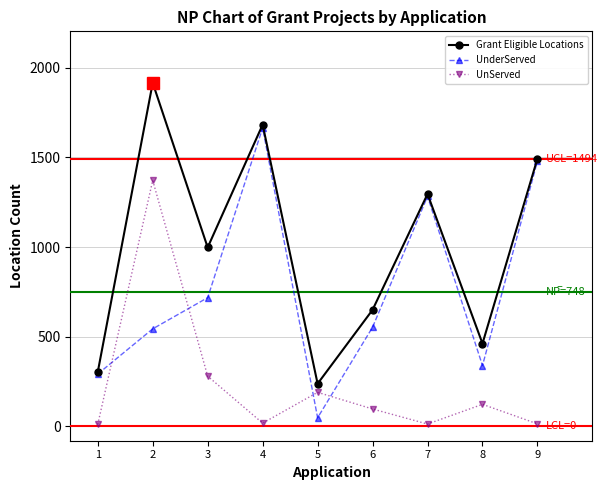

Rank the series by their maximum value, from lowest to highest.

UnServed, UnderServed, Grant Eligible Locations